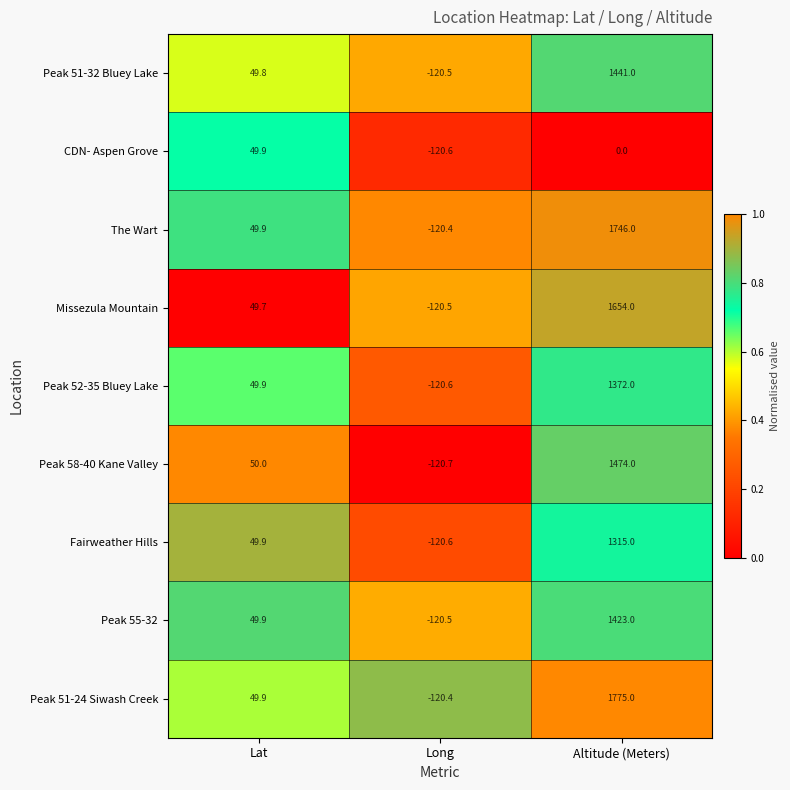

At which category is the sum across all series the highest?

Altitude (Meters)